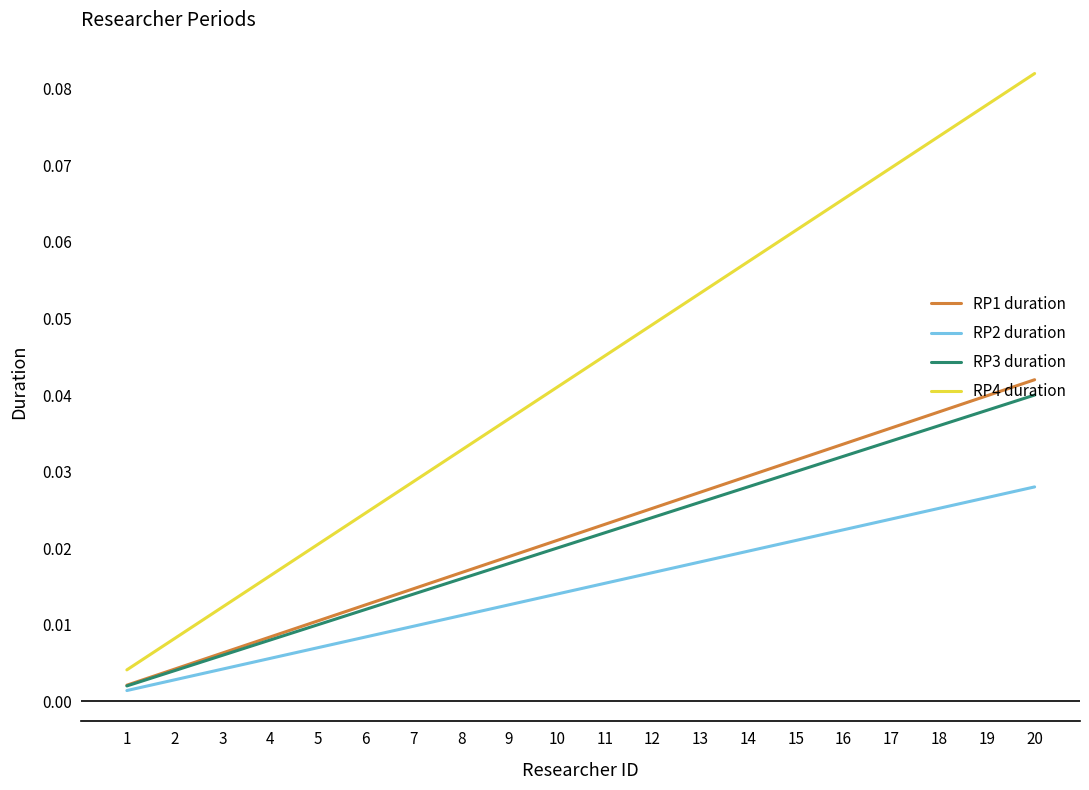

Which series has the largest range (max minus min)?

RP4 duration